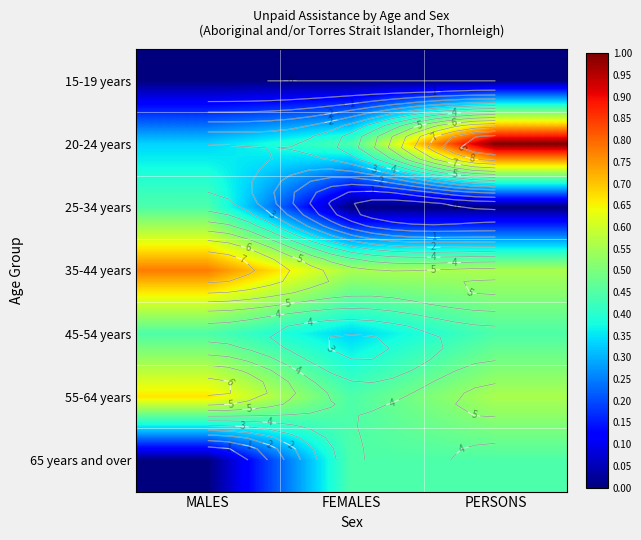

The 15-19 years series shows 0 at MALES. True or false?

True